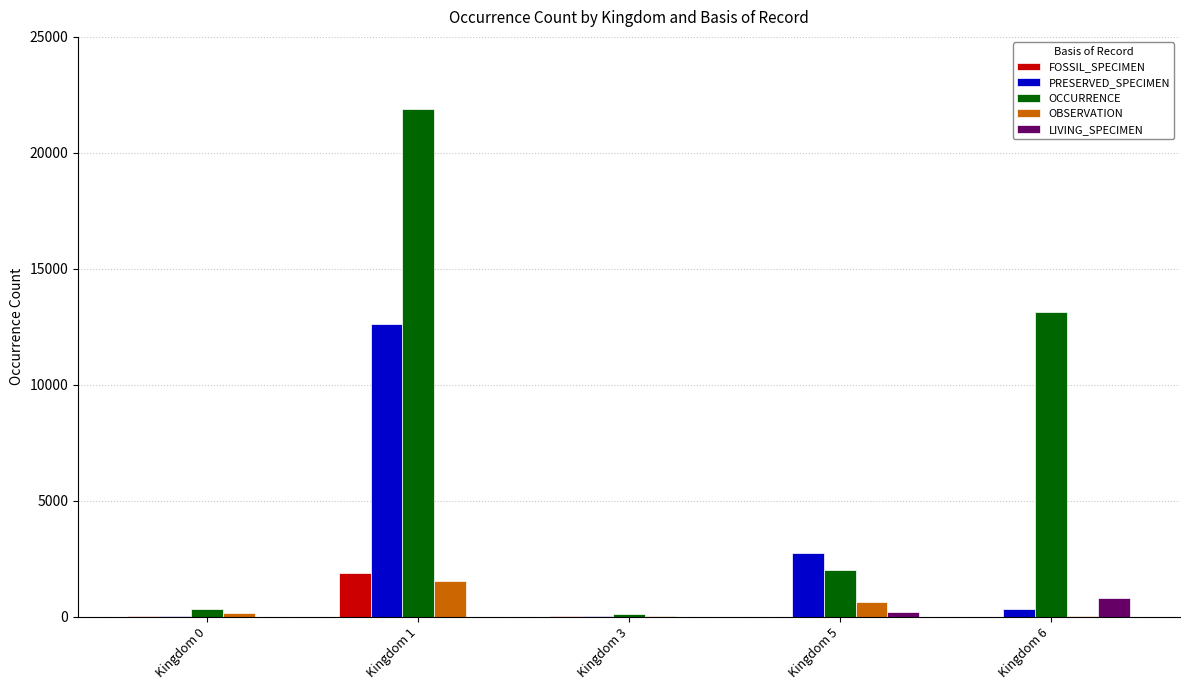

What is the sum of all OBSERVATION values?

2404